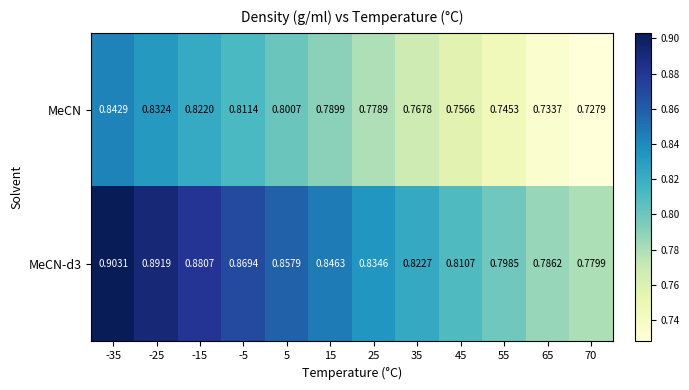

Is the value of MeCN at -15 greater than the value of MeCN-d3 at 55?

Yes